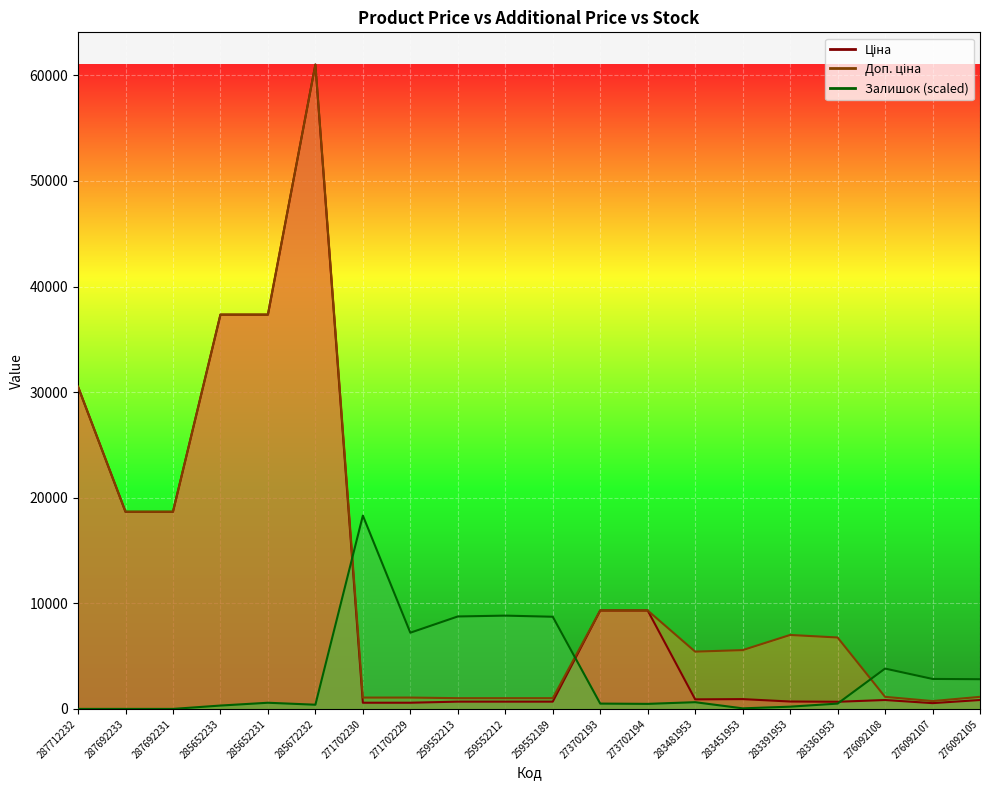

Between 271702230 and 276092105, which is larger?

276092105